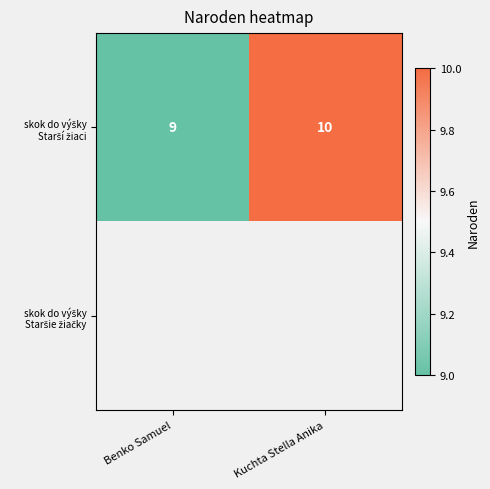

What is the approximate value of skok do výšky Starší žiaci at Kuchta Stella Anika?

10.0